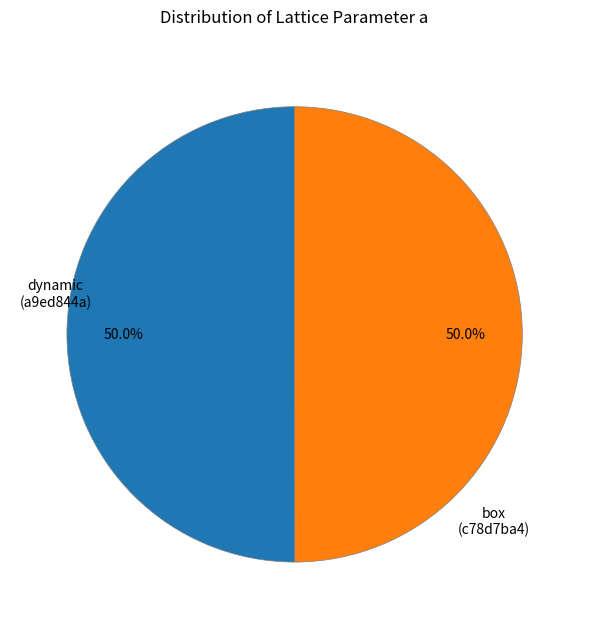

Combined, do box (c78d7ba4) and dynamic (a9ed844a) account for over 50%?

Yes